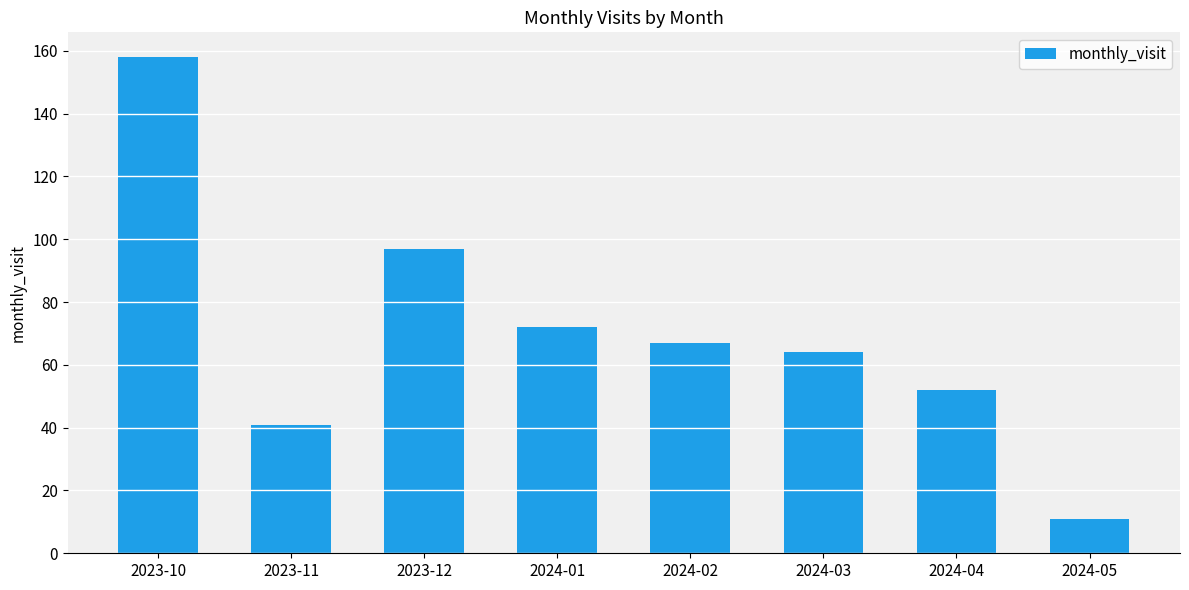

The value at 2023-12 is 160. True or false?

False